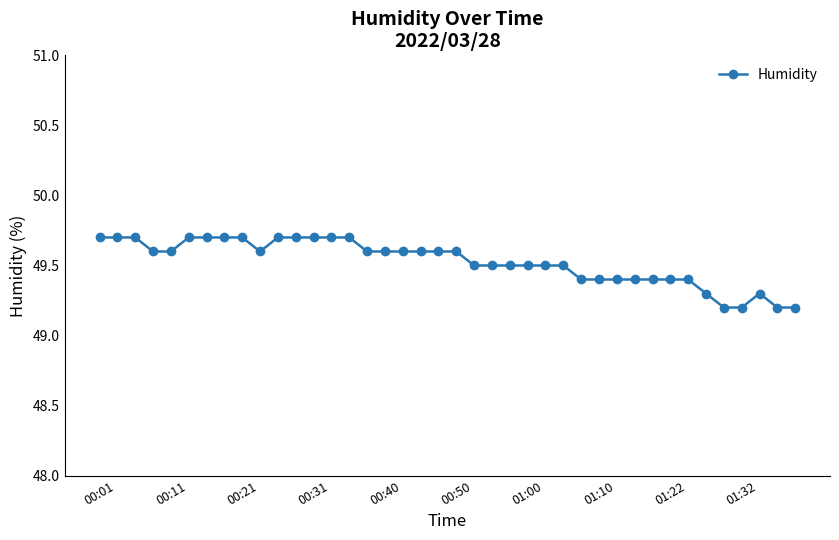

What is the minimum value shown in the chart?

49.2